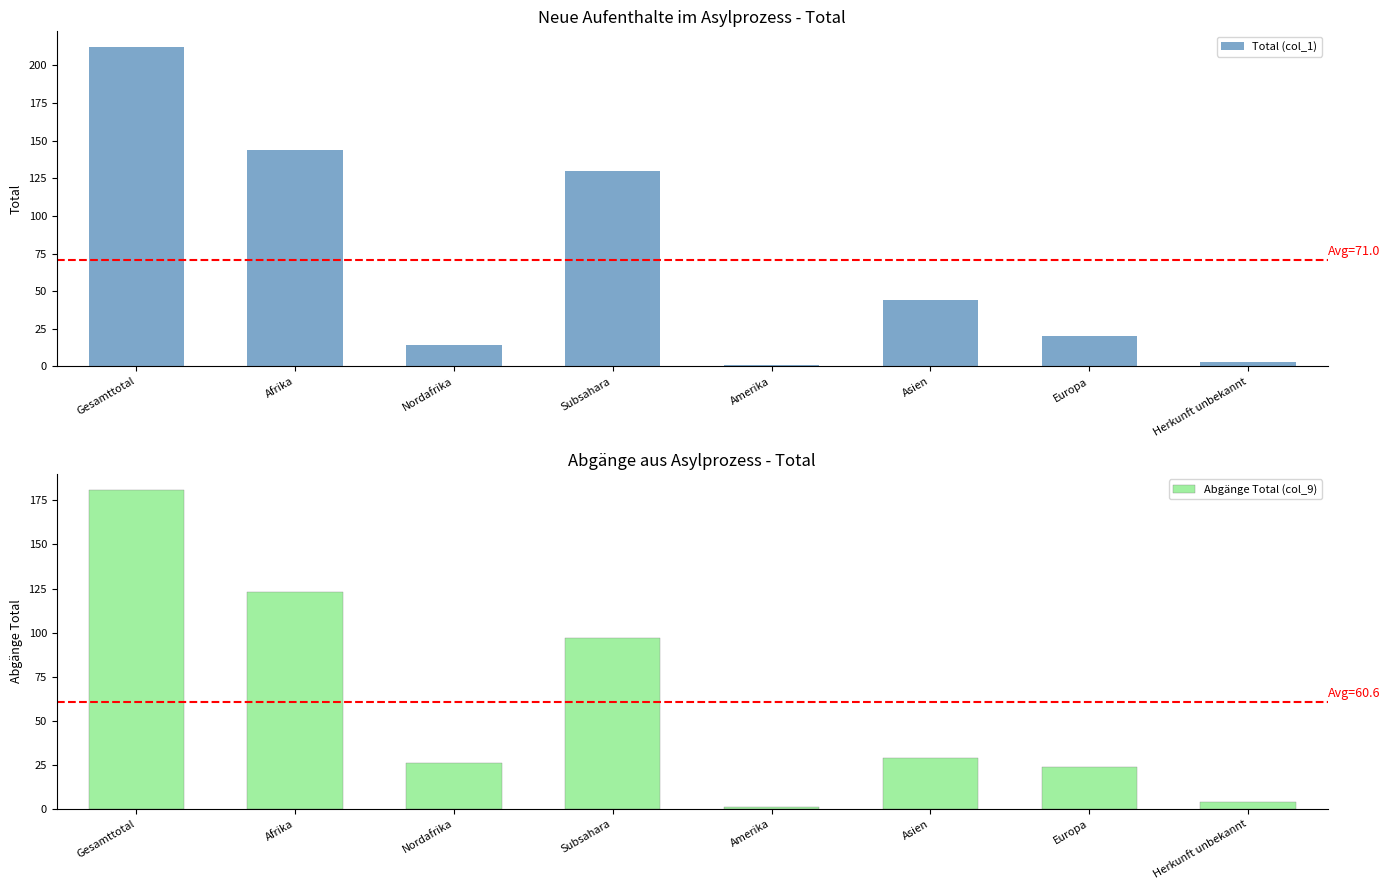

How many values in the Total (col_1) series exceed 44?

3